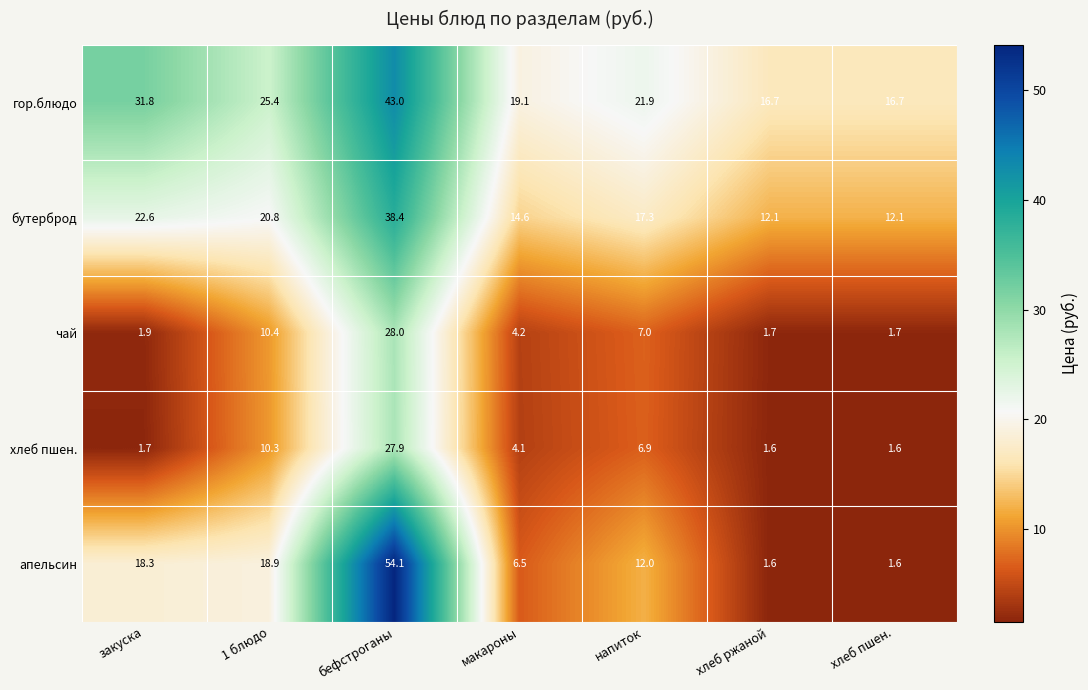

Which category has the highest value in the бутерброд series?

бефстроганы